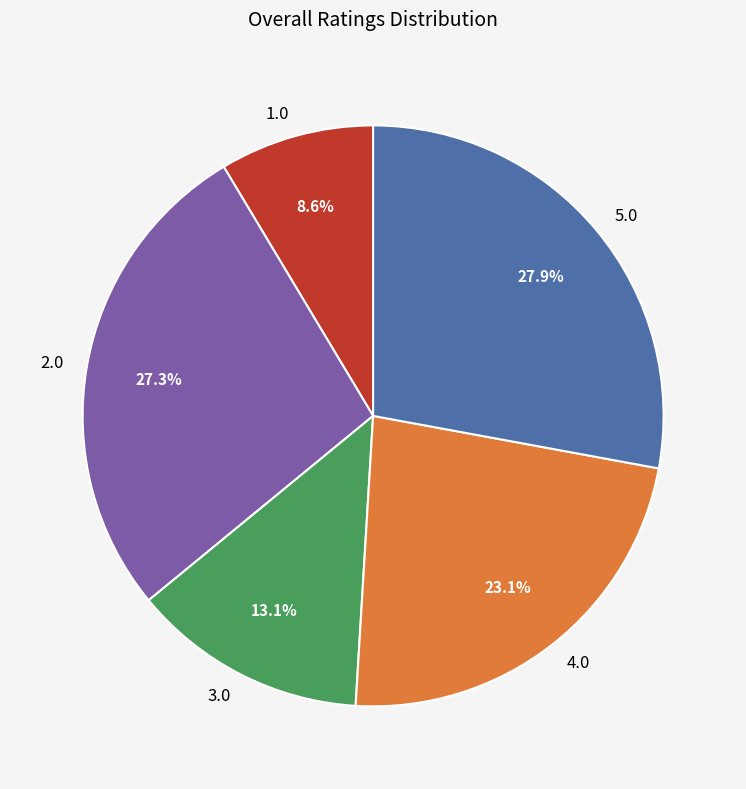

What is the ratio of the value at 1.0 to the value at 2.0?

0.3